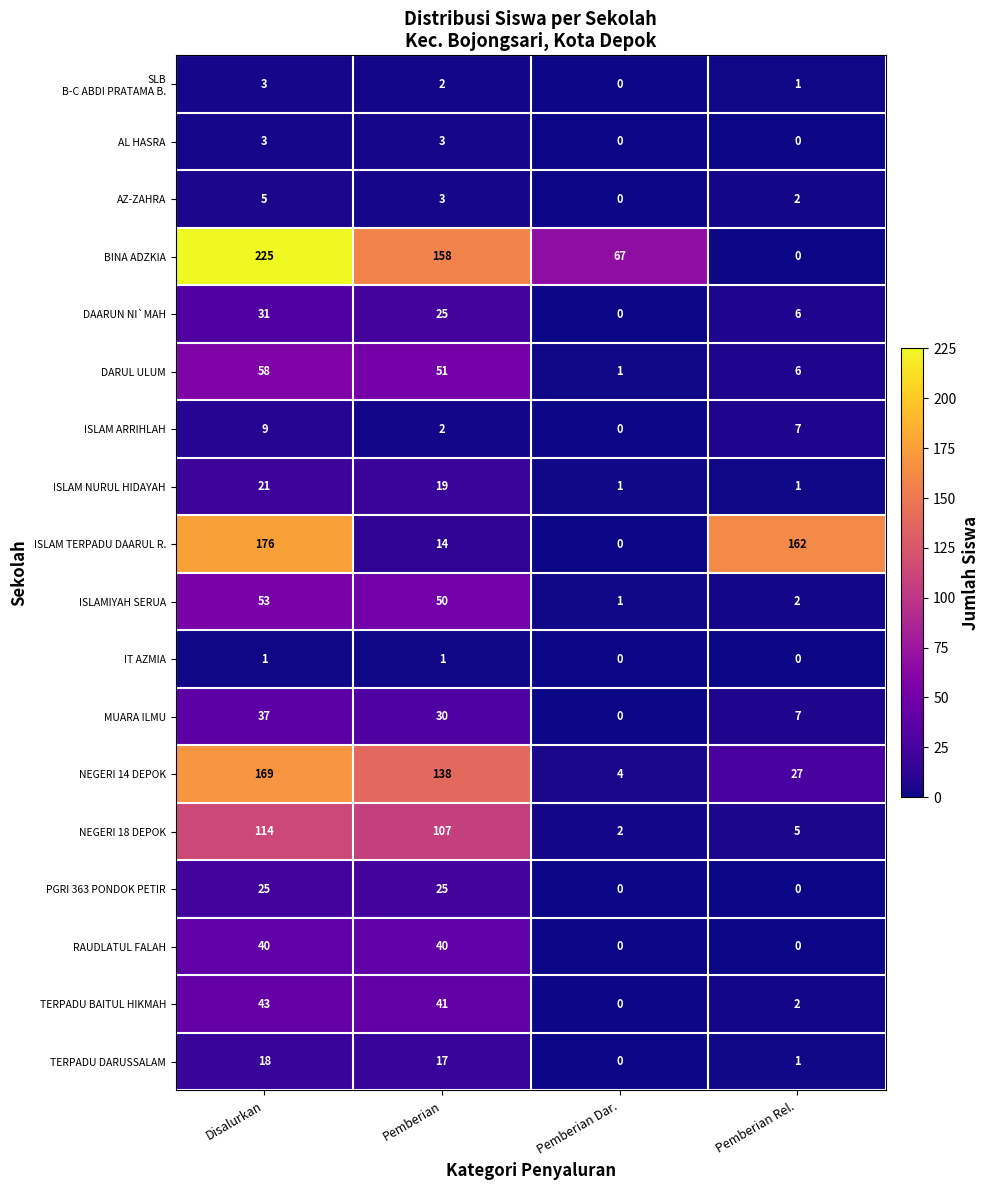

What is the difference between the maximum and minimum values in the NEGERI 18 DEPOK series?

112